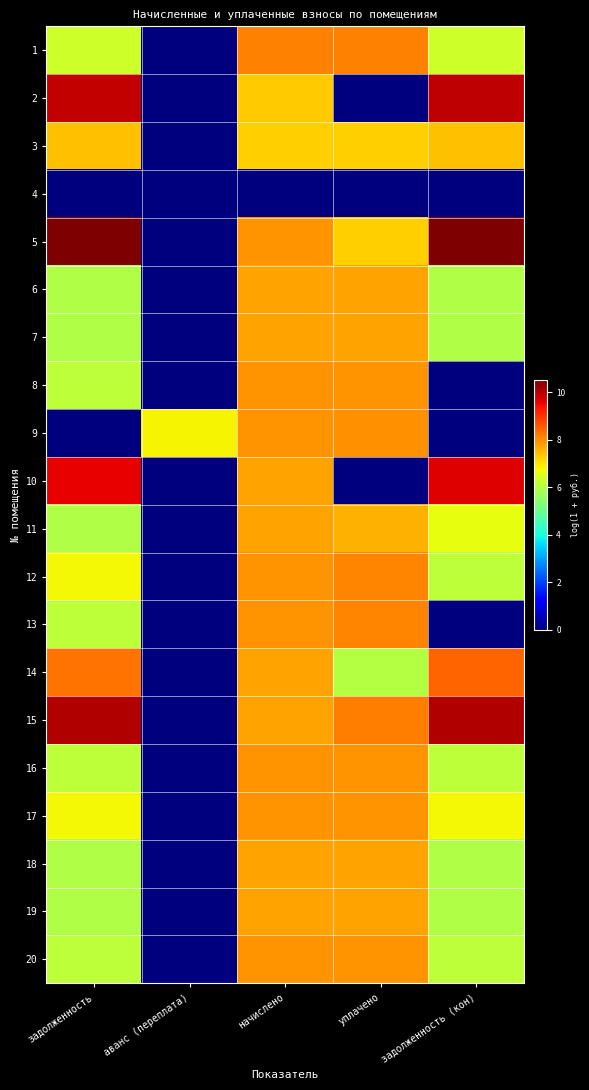

Rank the series at уплачено from lowest to highest value.

2, 4, 10, 14, 3, 5, 11, 19, 6, 7, 18, 8, 20, 16, 17, 9, 12, 13, 1, 15